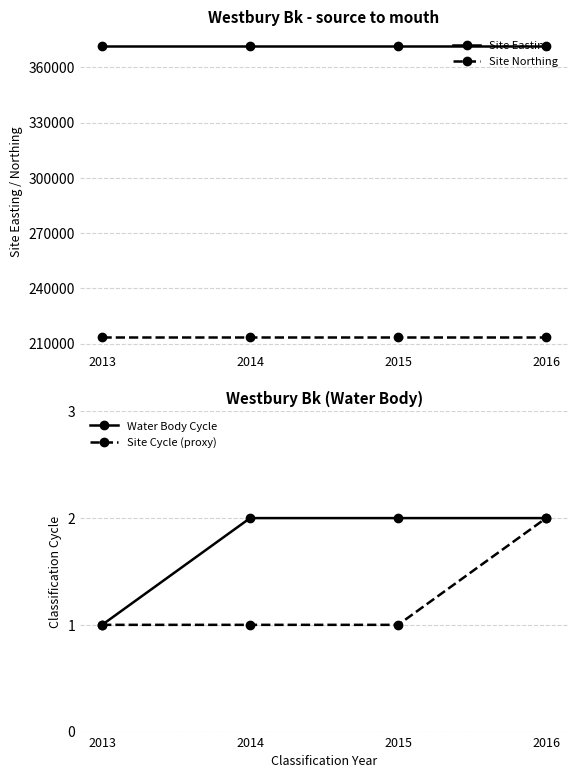

How many lines are shown in the chart?

4